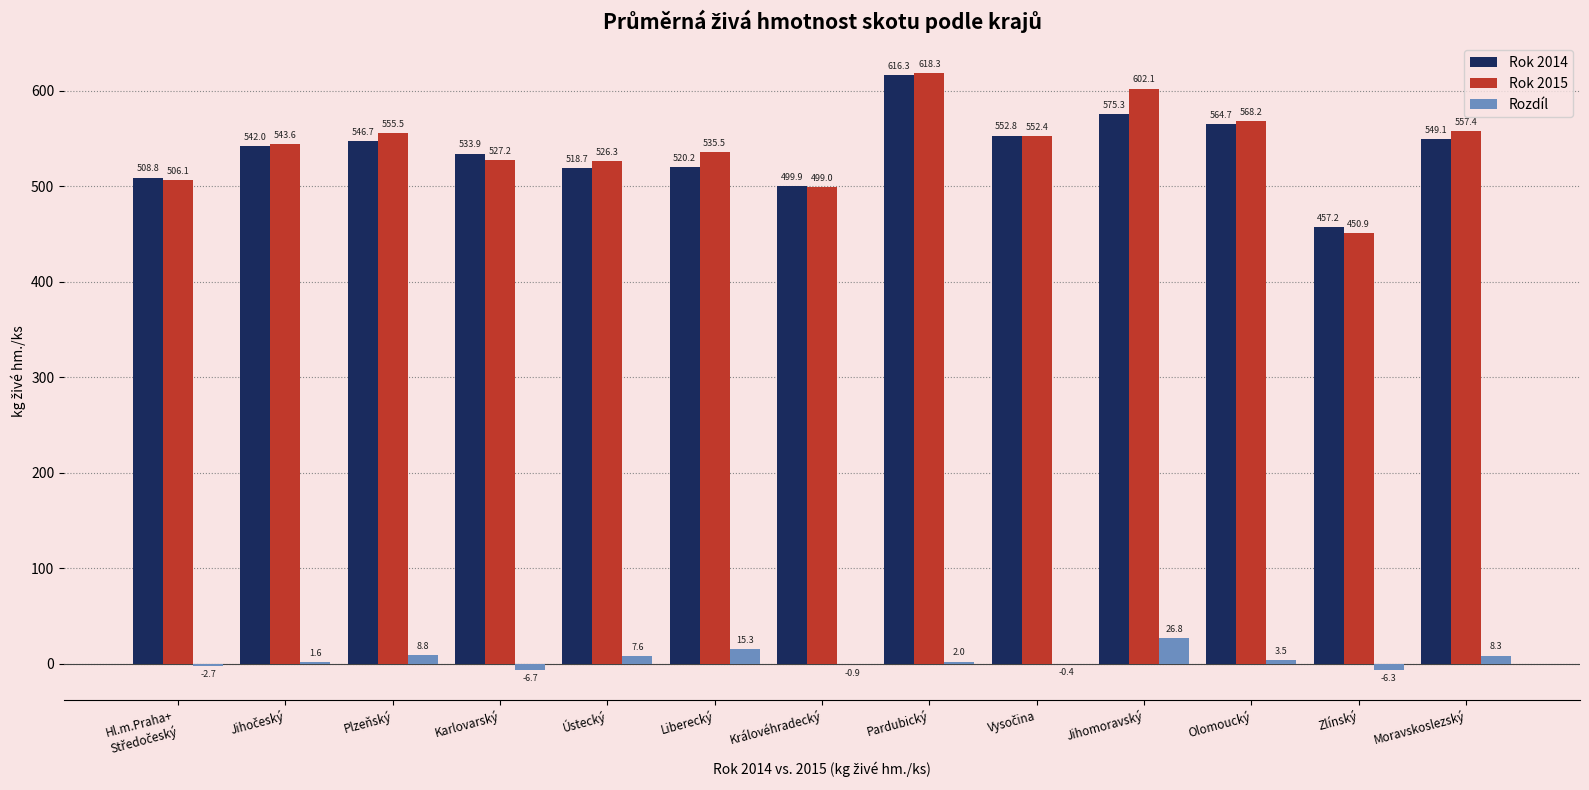

True or false: Rozdíl has a value of 7.6 at Ústecký.

True